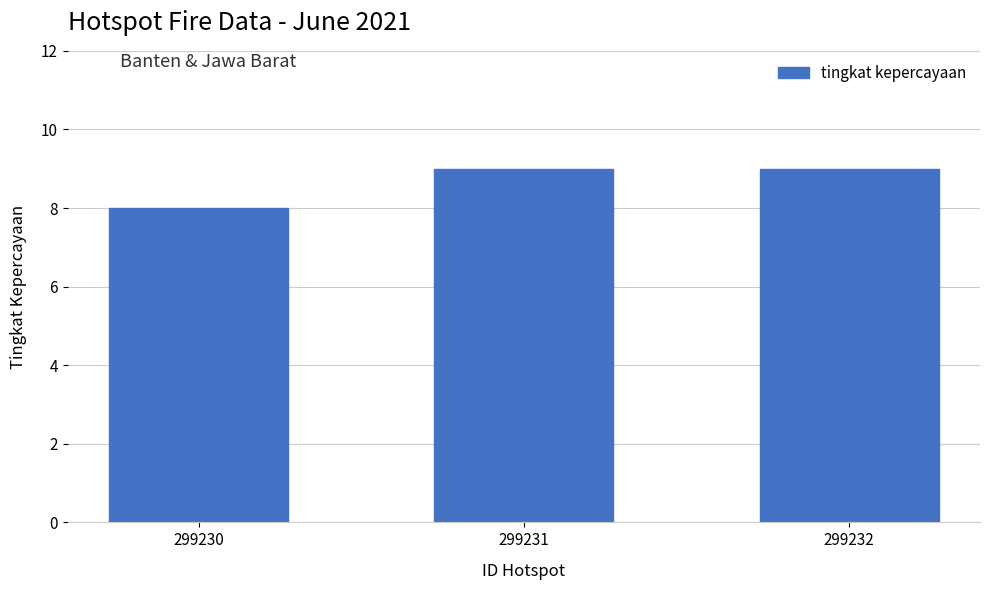

How many values are between 8 and 9?

3